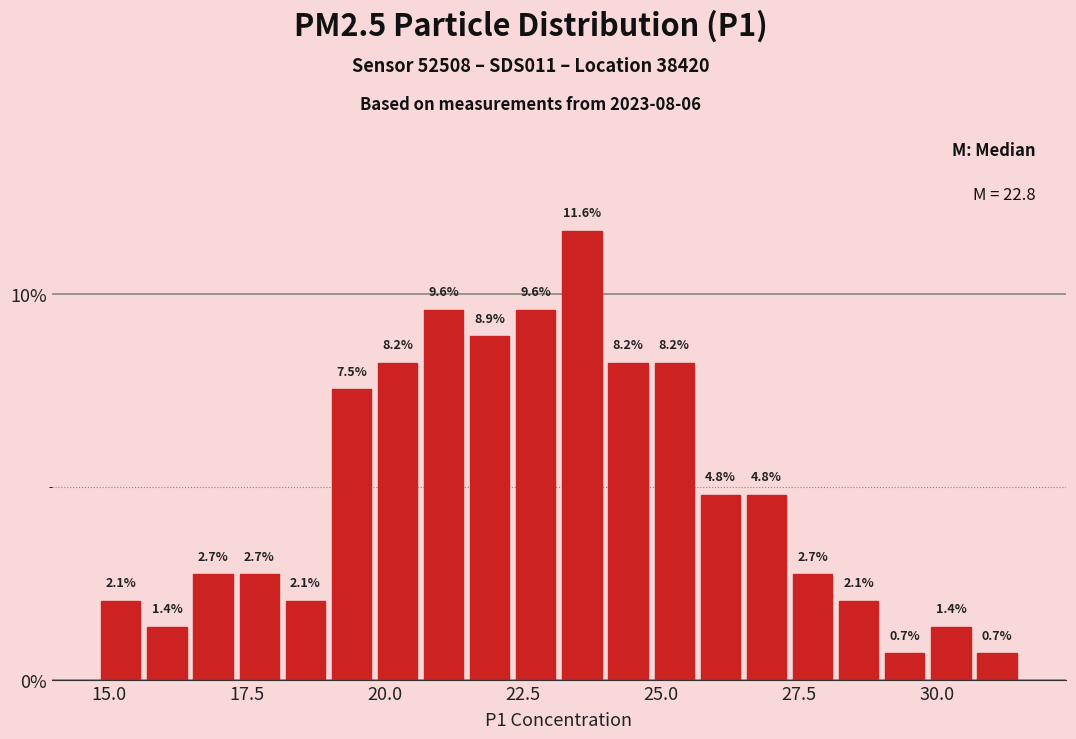

Around what value on the x-axis is the tallest bar? Give the approximate position of its centre, as read against the axis.

23.5